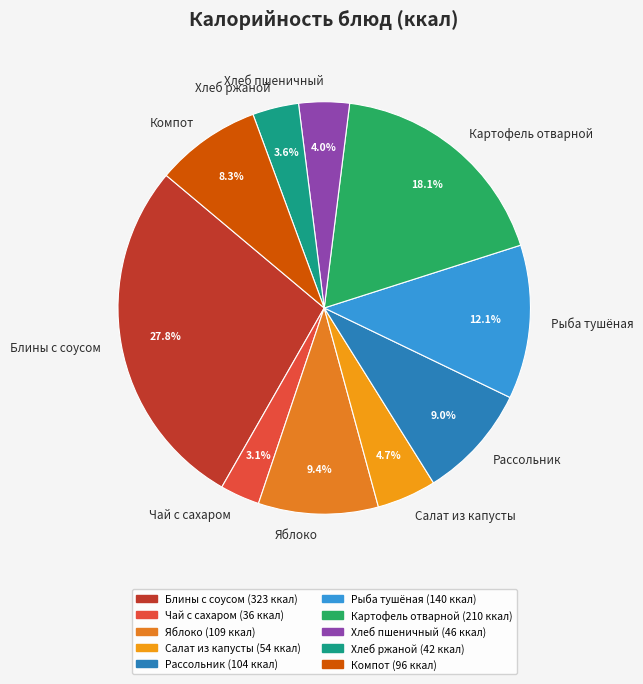

Does Хлеб ржаной represent more than half of the total?

No